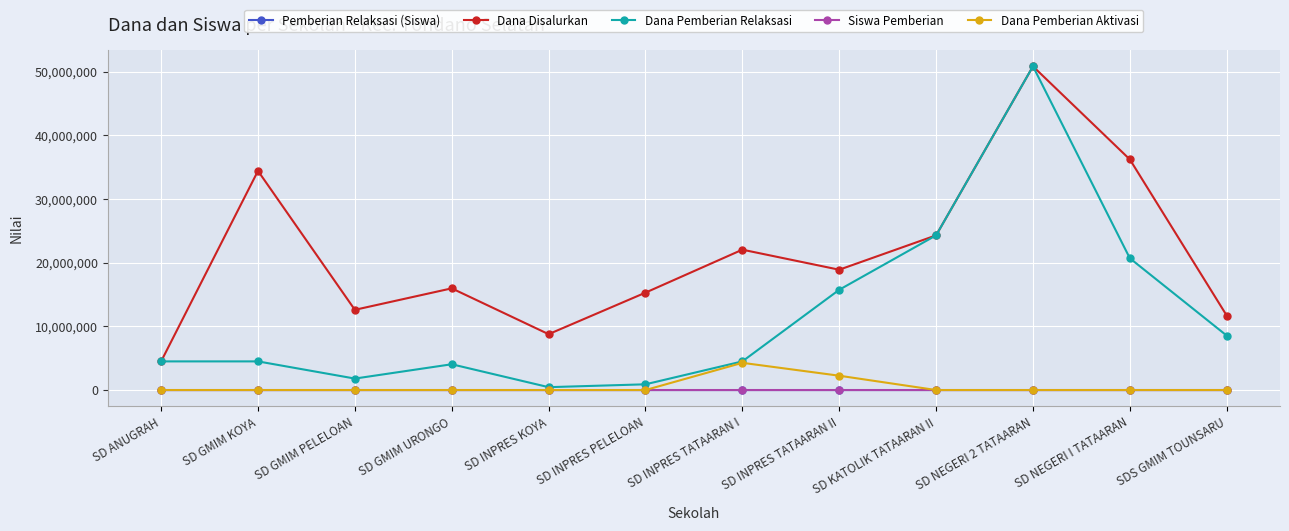

Which series changed the most between SD GMIM URONGO and SD NEGERI I TATAARAN?

Dana Disalurkan